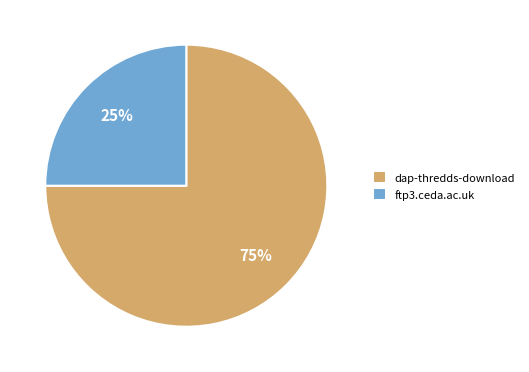

The dap-thredds-download slice represents 89% of the pie. True or false?

False